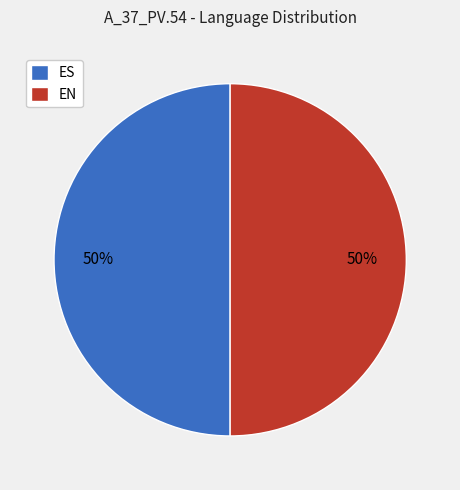

To the nearest percent, what is the average slice percentage?

50%